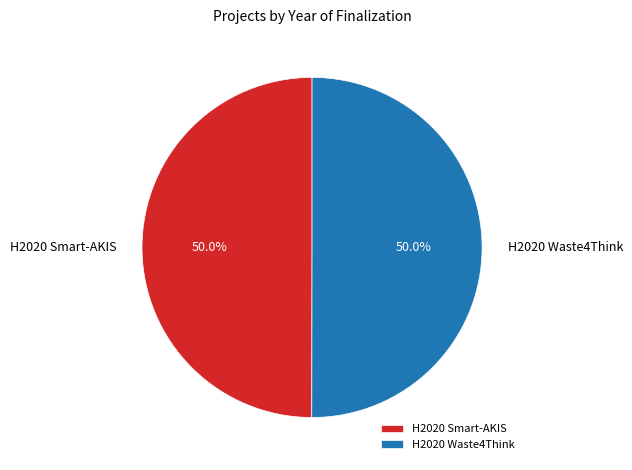

The H2020 Waste4Think slice represents 55% of the pie. True or false?

False